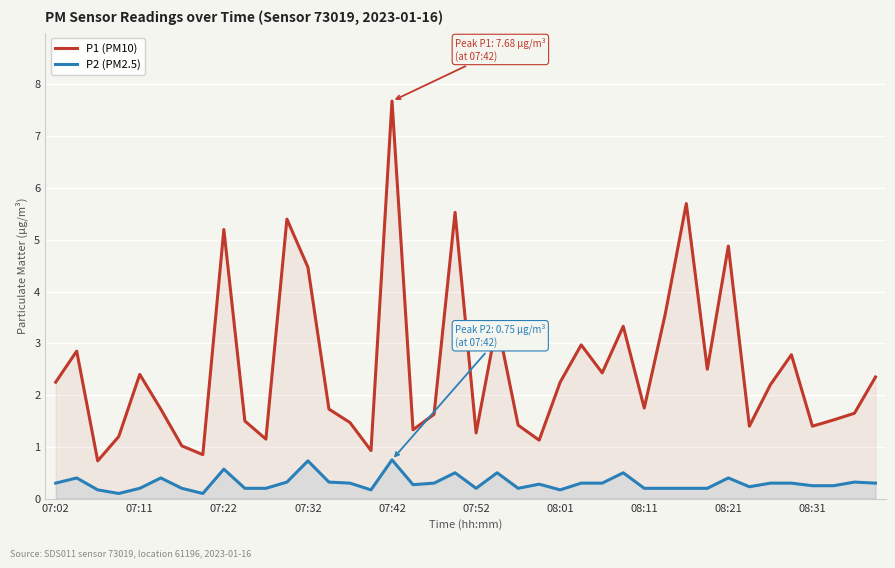

What is the difference between the second highest and minimum values in the P1 (PM10) series?

5.0